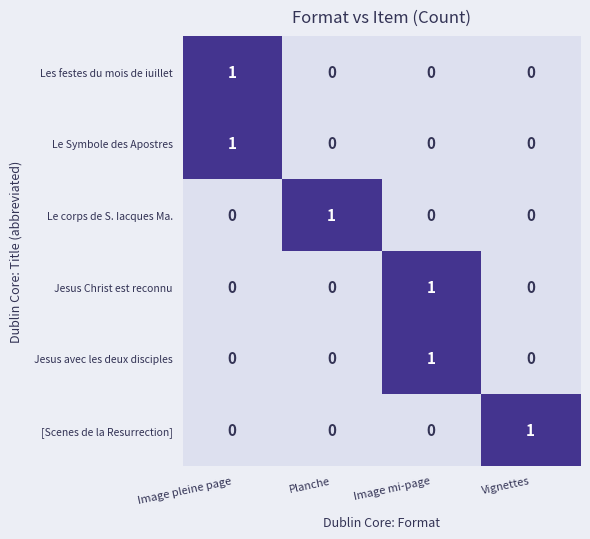

How many Jesus avec les deux disciples values are between 0 and 1?

4